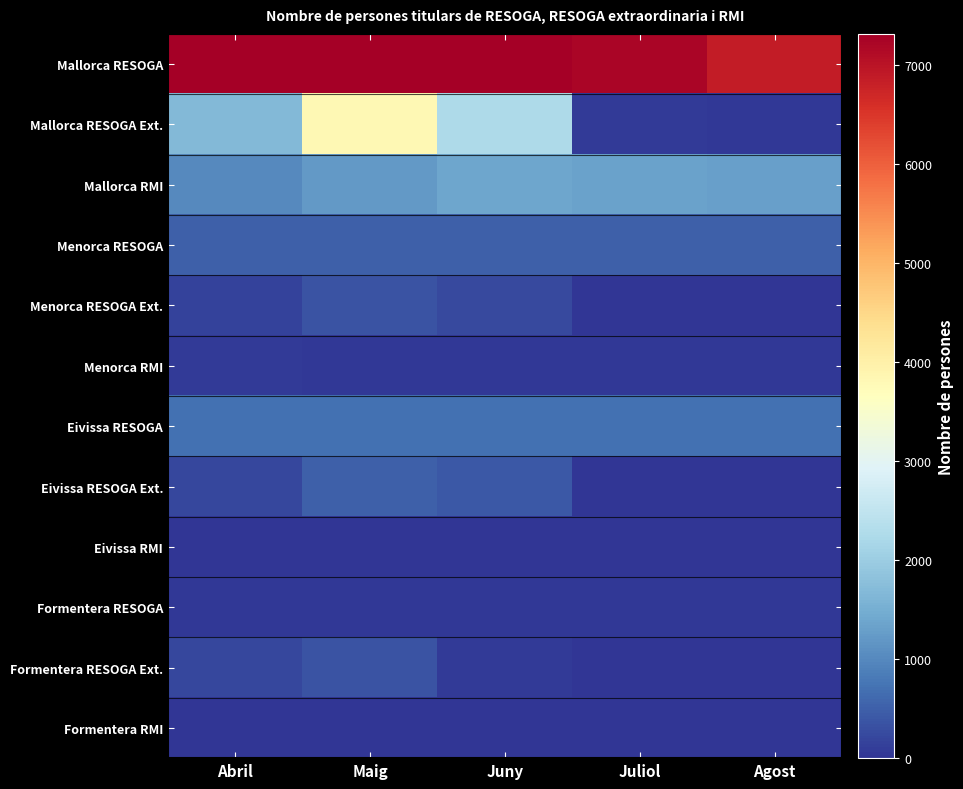

Rank the series at Maig from lowest to highest value.

Formentera RMI, Eivissa RMI, Formentera RESOGA, Menorca RMI, Formentera RESOGA Ext., Menorca RESOGA Ext., Eivissa RESOGA Ext., Menorca RESOGA, Eivissa RESOGA, Mallorca RMI, Mallorca RESOGA Ext., Mallorca RESOGA